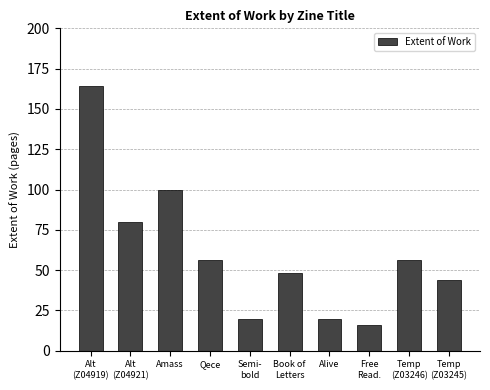

What is the average value?

60